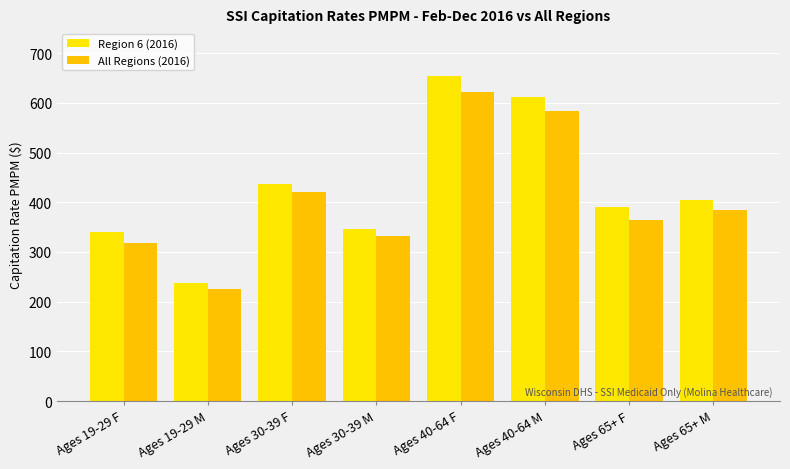

What is the lowest value of the All Regions (2016) series?

225.8